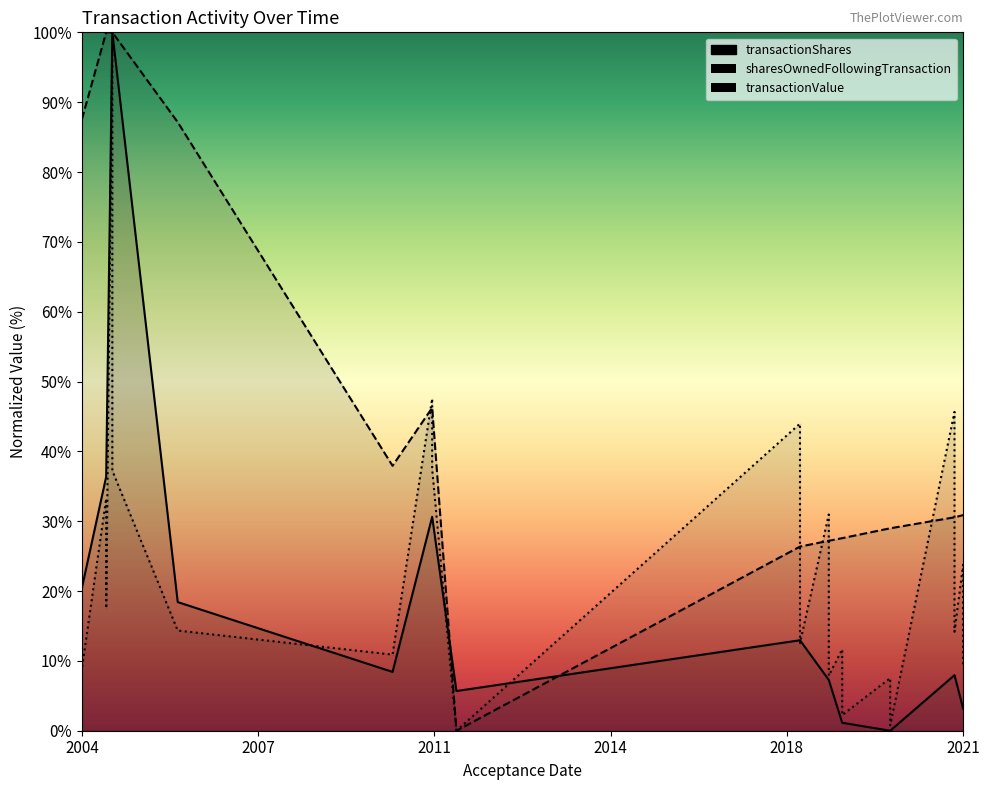

How many intersections are there between transactionShares and sharesOwnedFollowingTransaction?

2